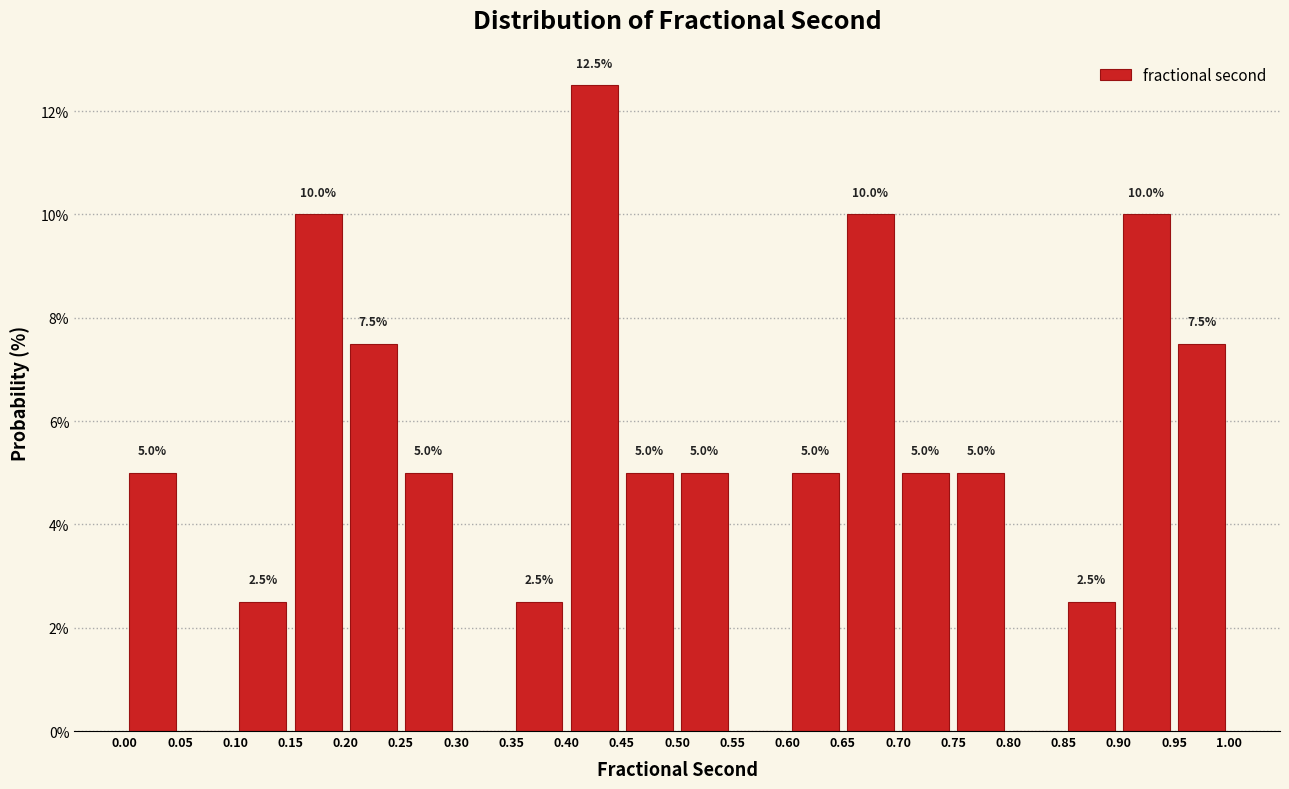

Which range on the x-axis has the tallest bar?

0.40 to 0.45